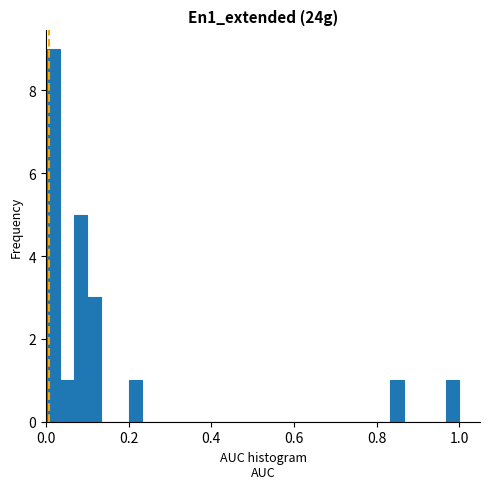

Read against the x-axis, roughly where is the centre of the tallest bar?

0.02